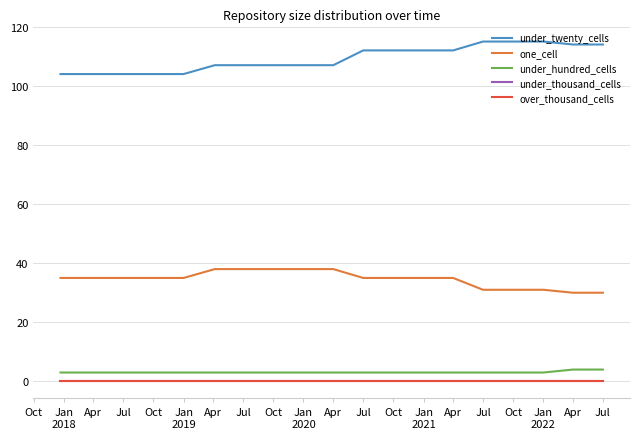

Which series has the largest range (max minus min)?

under_twenty_cells